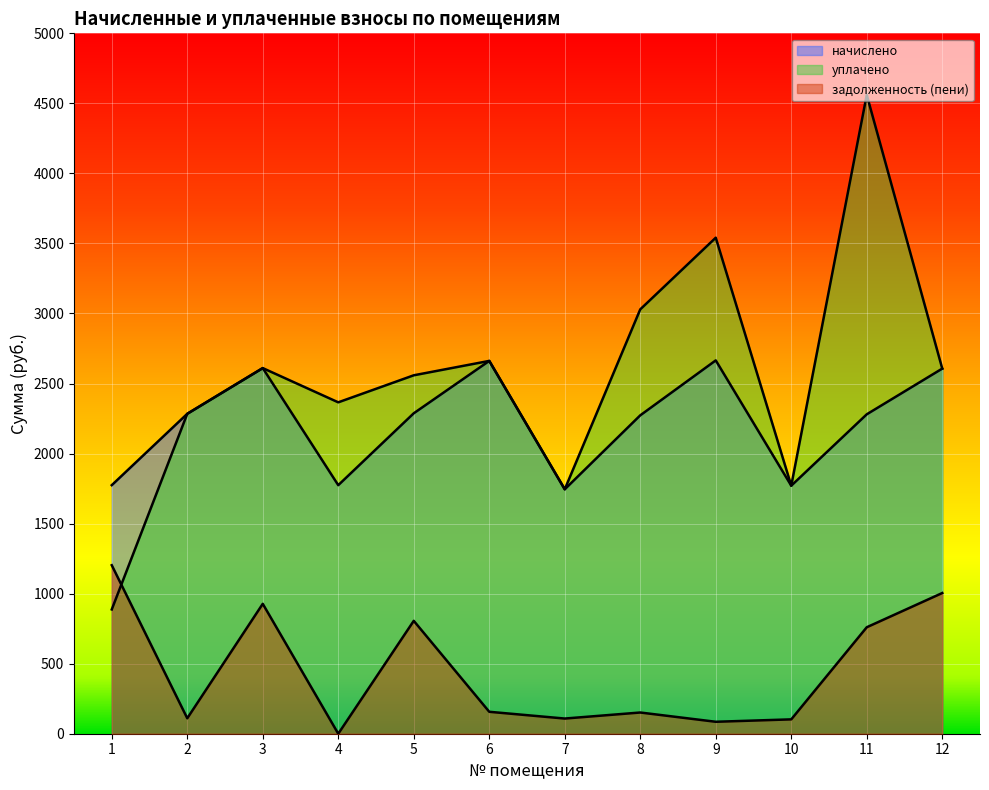

The value of задолженность (пени) at 5 is 493.5. True or false?

False